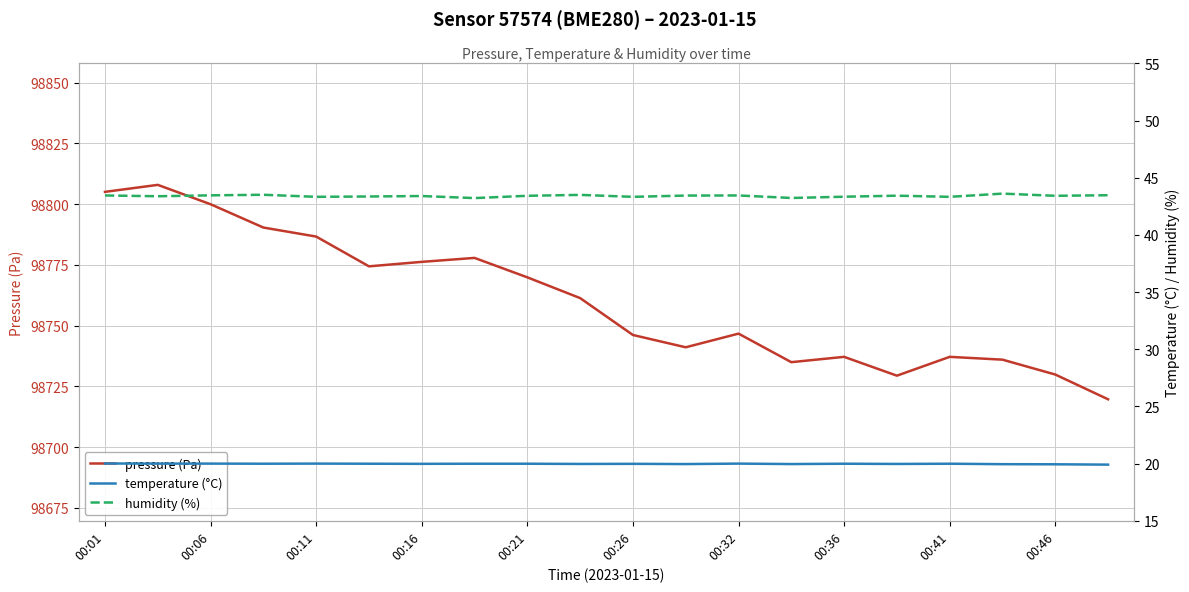

The pressure (Pa) series shows 98786.7 at 00:11. True or false?

True